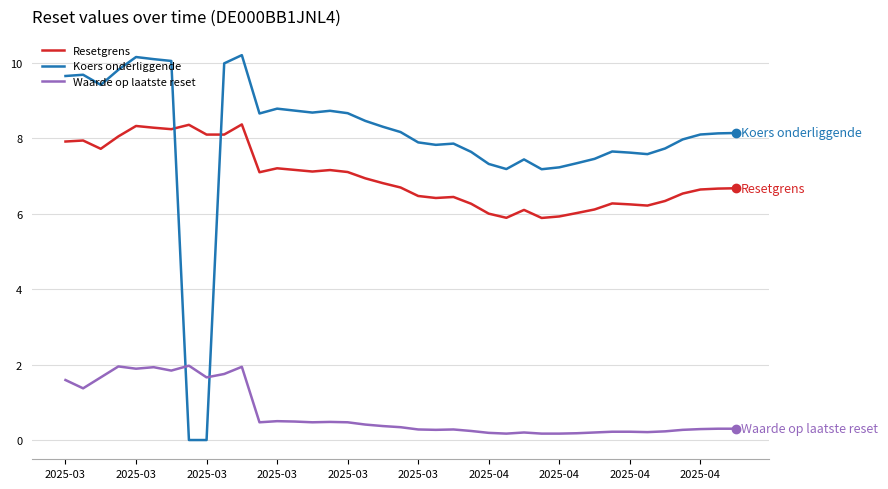

Which series has the largest total across all categories?

Koers onderliggende